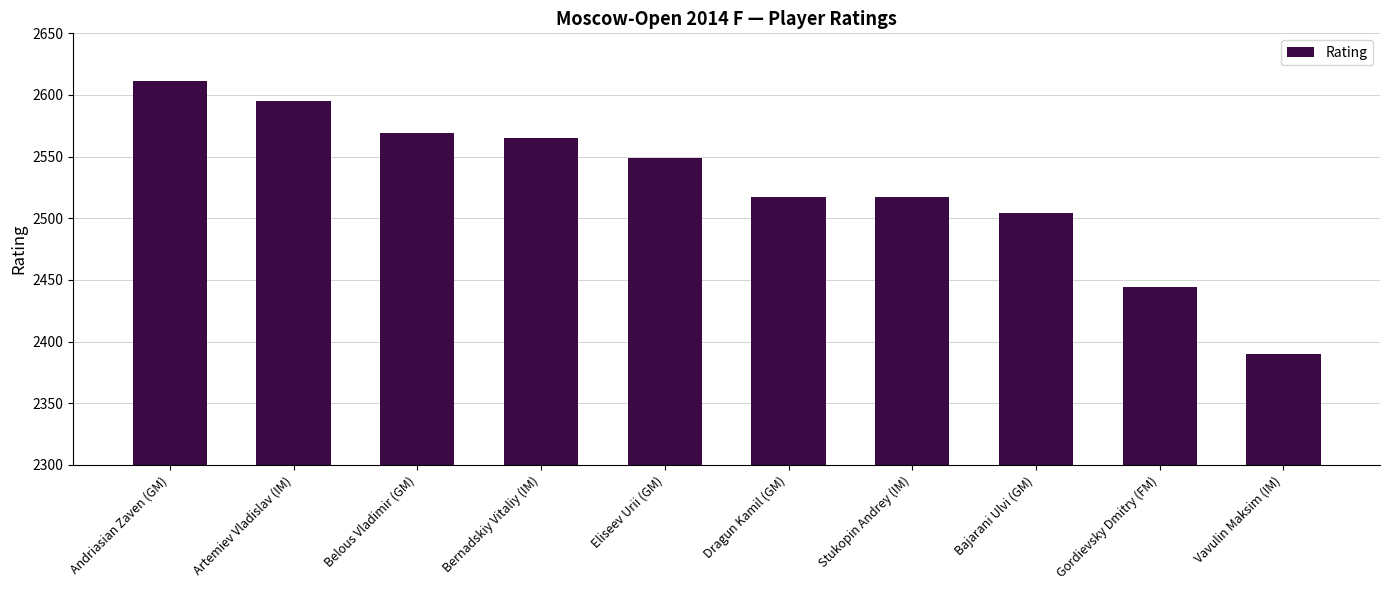

Is it true that the value at Eliseev Urii (GM) is 2549?

True